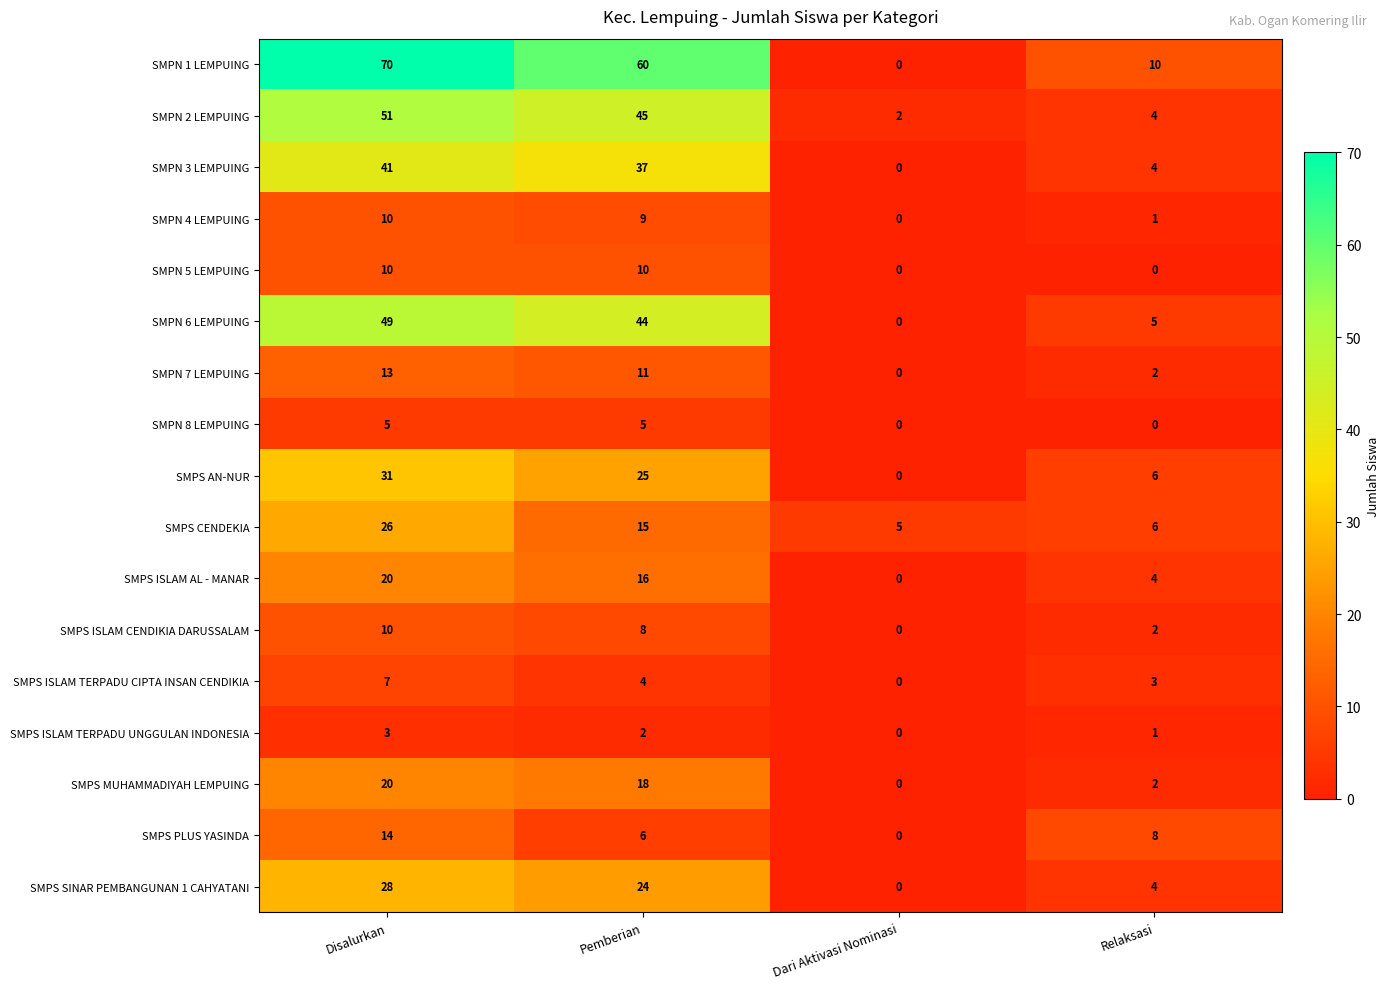

At how many categories does at least one series exceed 37?

2